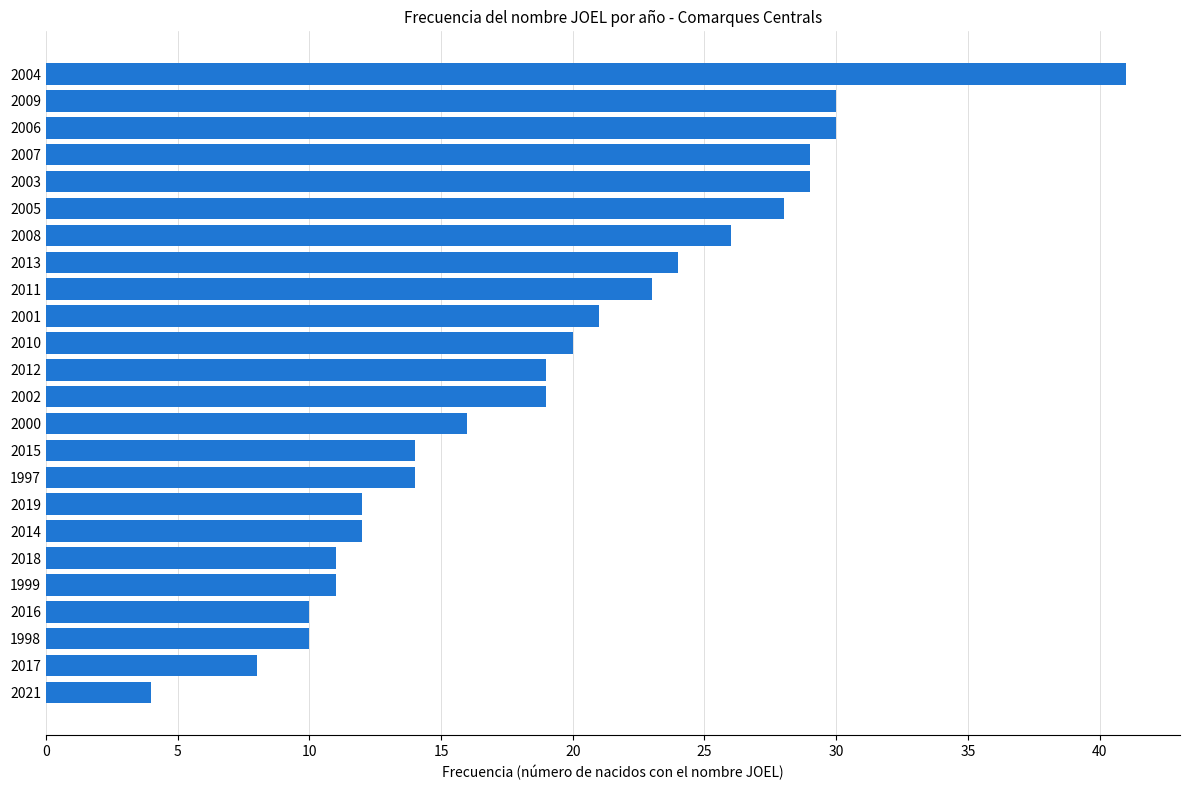

Which label corresponds to the smallest value in the chart?

2021